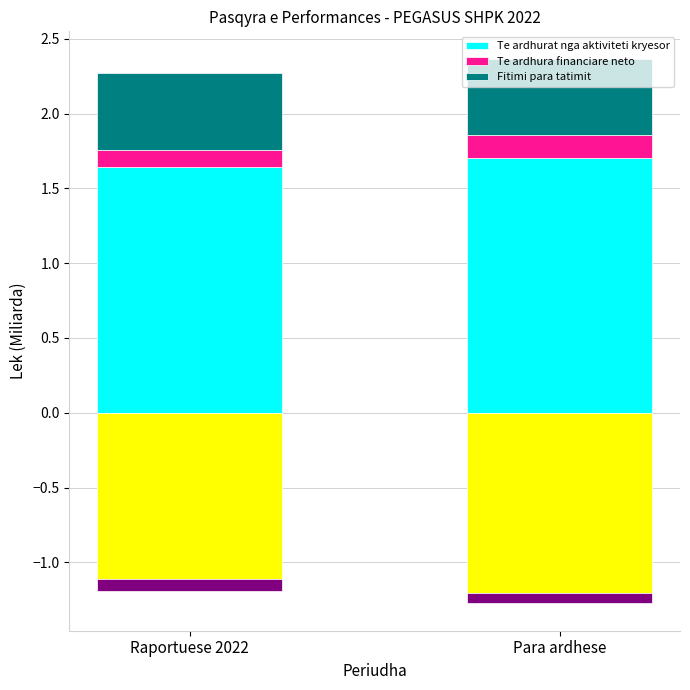

At which category is the sum across all series the highest?

Para ardhese